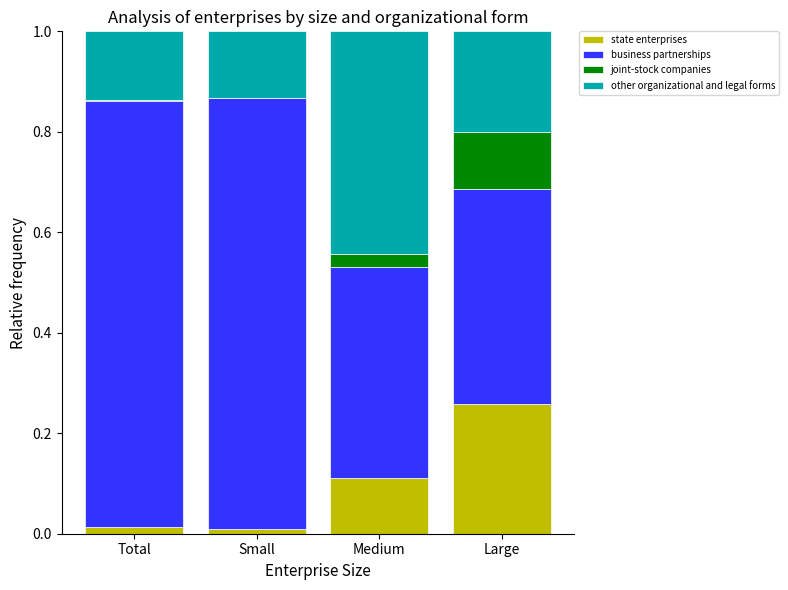

What is the total value across all series at Large?

1.0